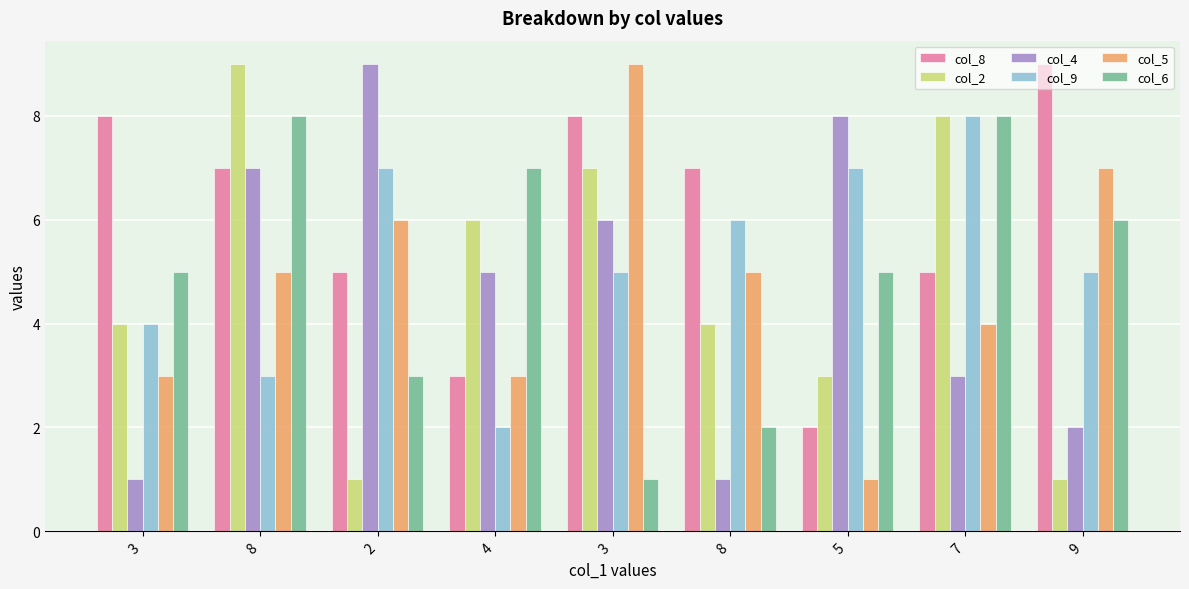

Does the chart contain stacked bars?

No